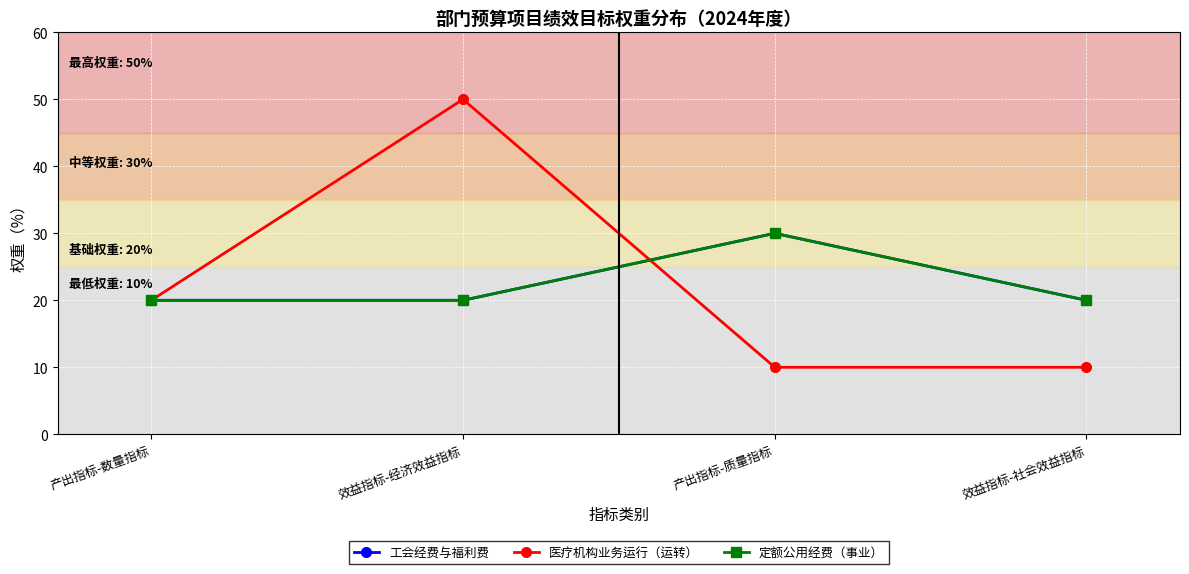

True or false: 工会经费与福利费 and 定额公用经费（事业） cross at least once.

False